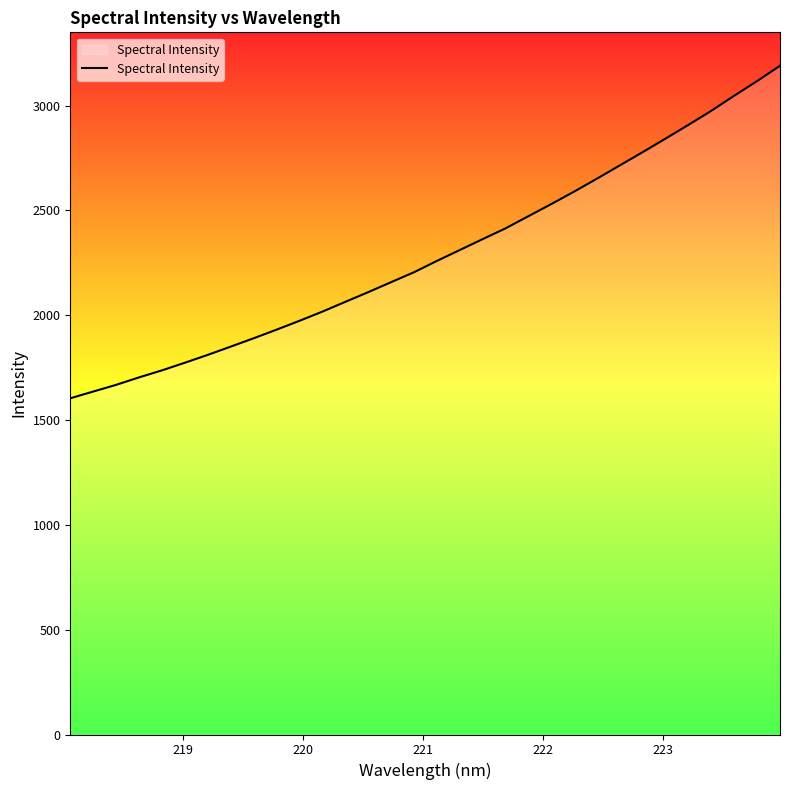

Reading left to right, list all the values displayed in this chart.

1603.5	1635.8	1667.7	1703.3	1736.8	1773.2	1810.7	1850.0	1889.8	1930.8	1973.1	2016.8	2063.5	2109.6	2157.3	2204.6	2258.6	2310.6	2362.6	2413.9	2472.0	2529.9	2589.4	2651.3	2714.6	2777.9	2842.6	2908.0	2975.0	3046.9	3116.6	3189.6